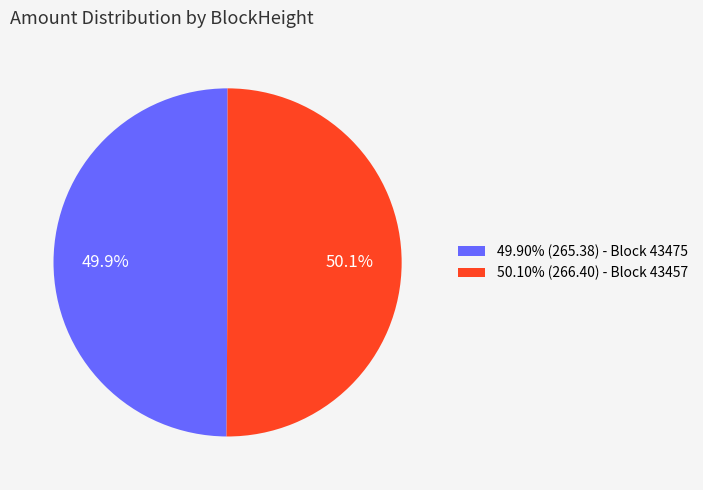

Approximately how many times larger is the value at 49.90% (265.38) - Block 43475 compared to 50.10% (266.40) - Block 43457?

1.0